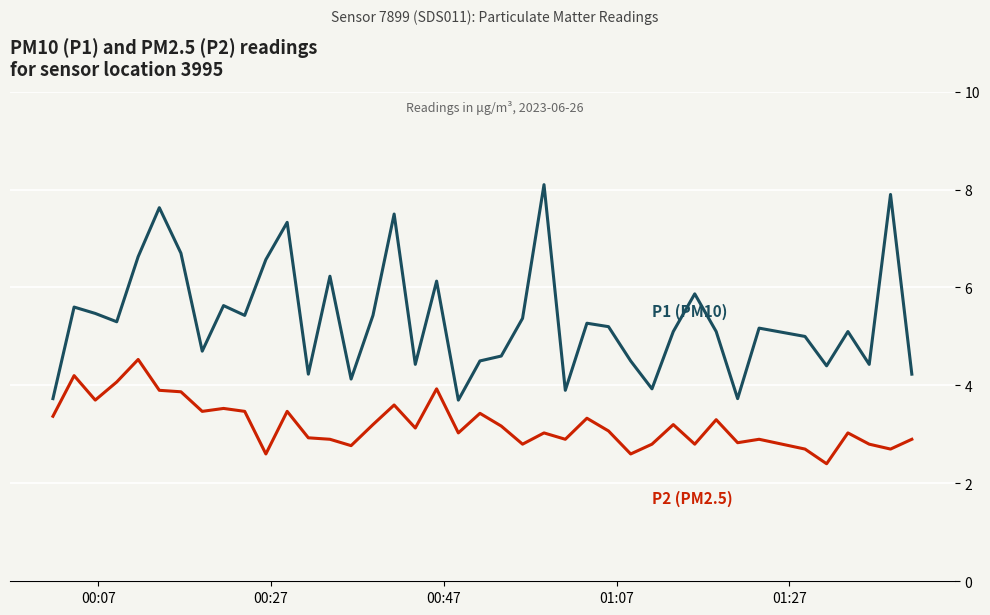

What is the minimum value shown in the chart?

2.4